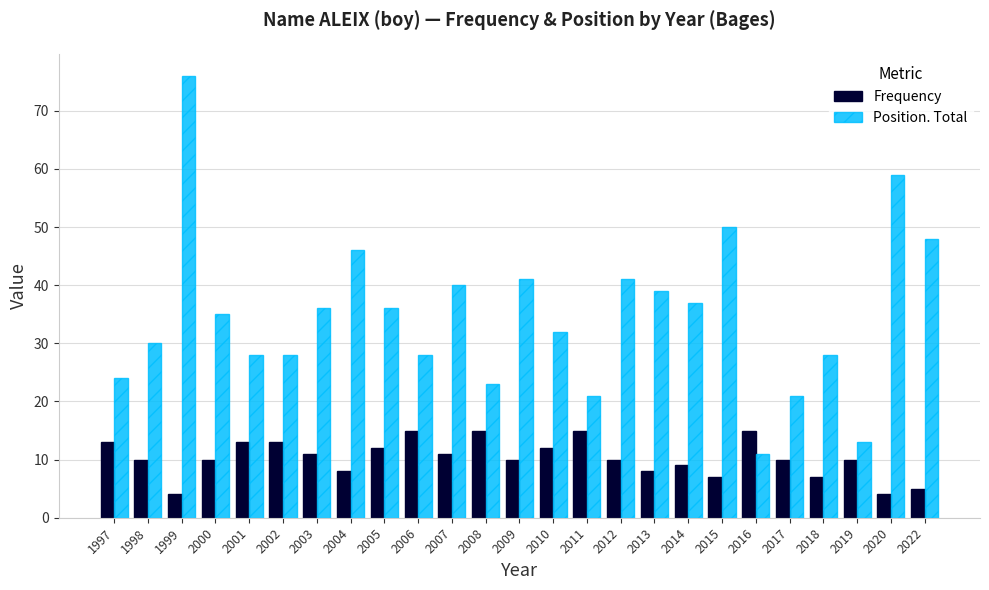

What is the lowest value of the Frequency series?

4